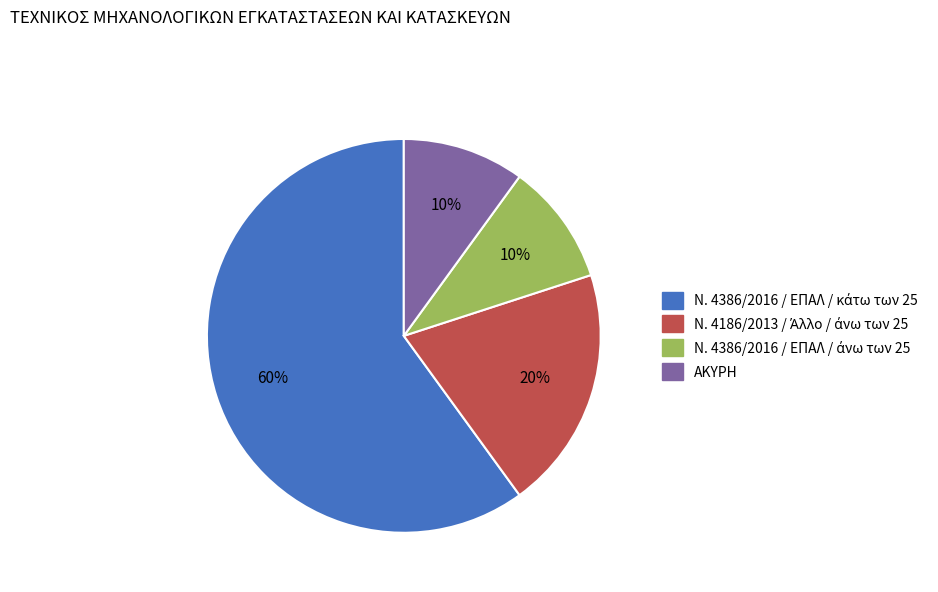

True or false: ΑΚΥΡΗ accounts for 10% of the total.

True